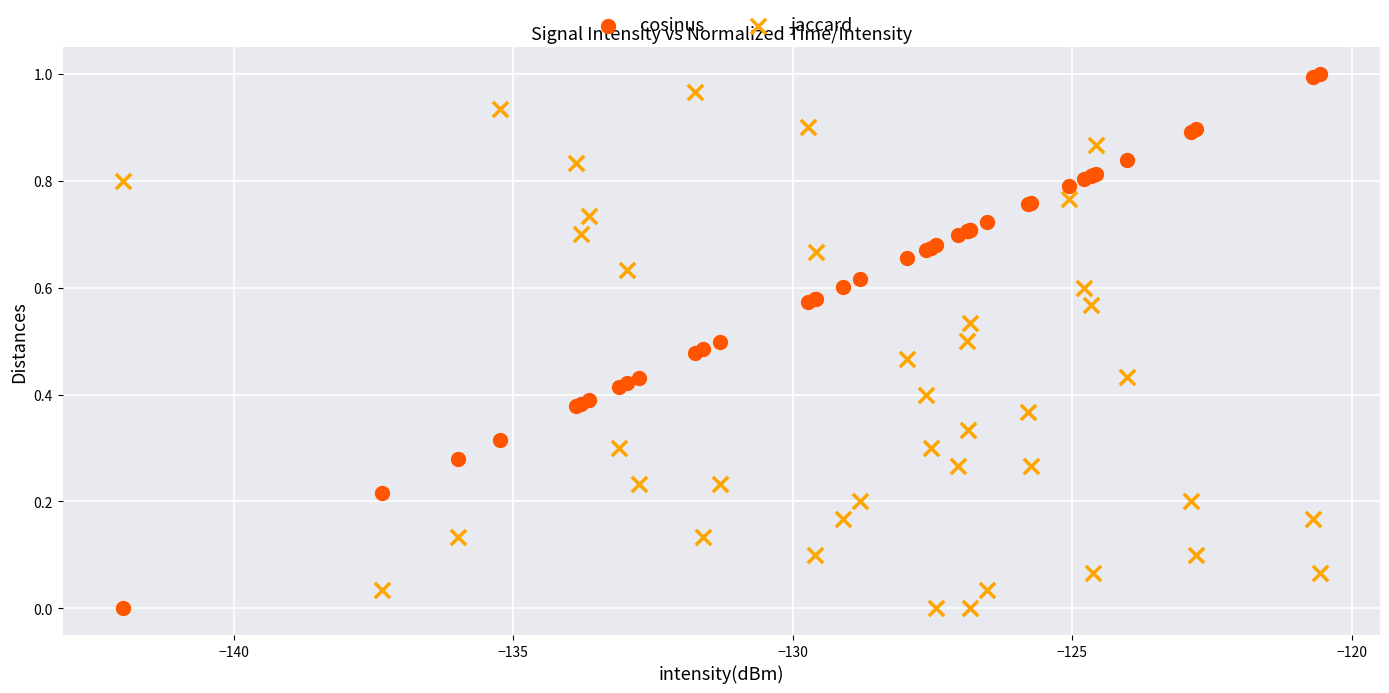

What is the X range (max minus min) for the scatter plot?

21.4